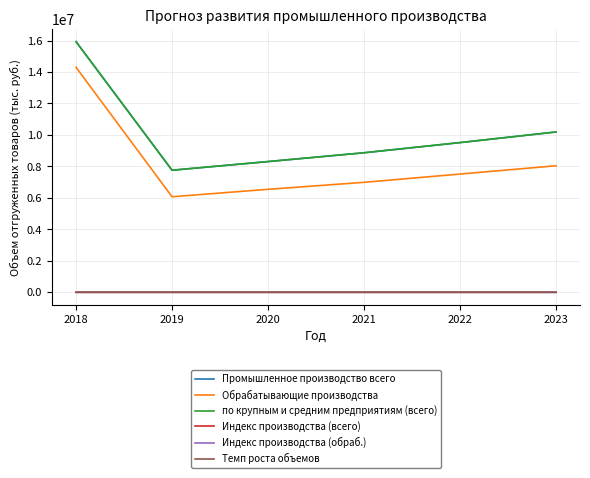

List the series in order of their peak value, lowest first.

Индекс производства (всего), Темп роста объемов, Индекс производства (обраб.), Обрабатывающие производства, Промышленное производство всего, по крупным и средним предприятиям (всего)